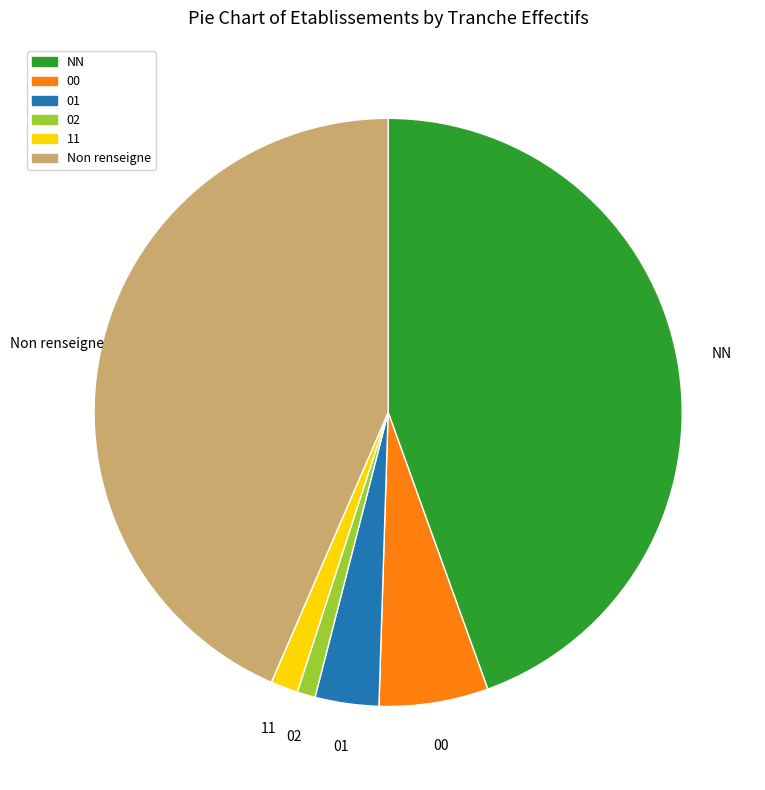

Does any single category account for the majority?

No